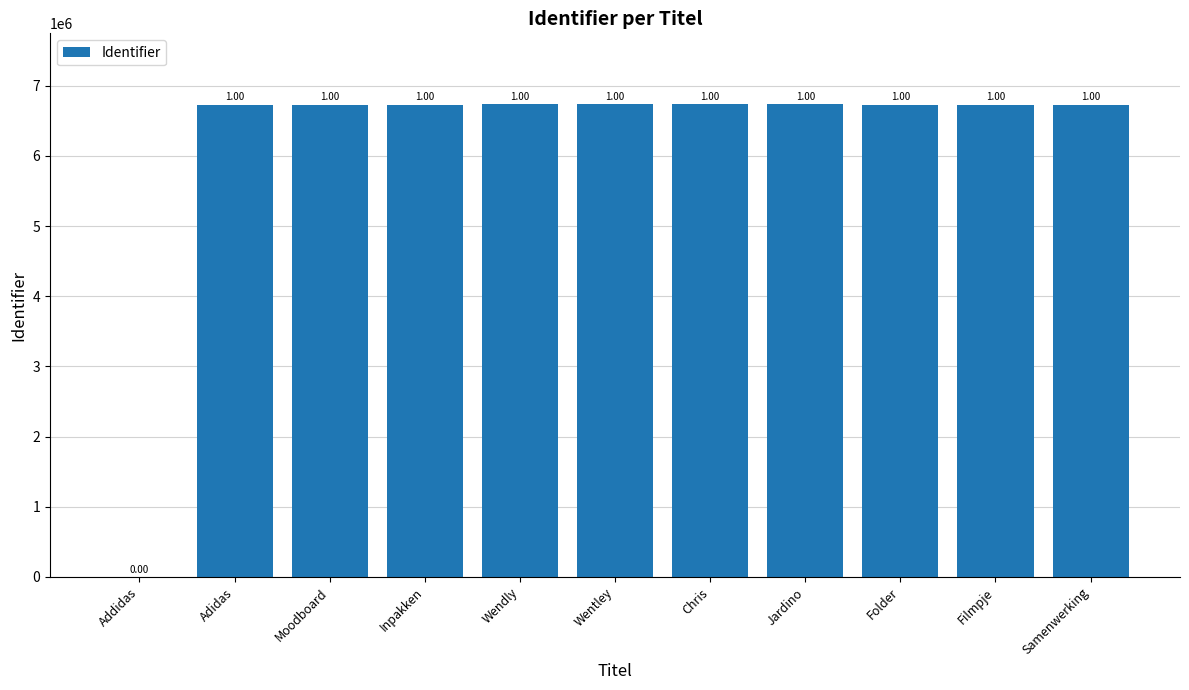

Are the bars horizontal?

No